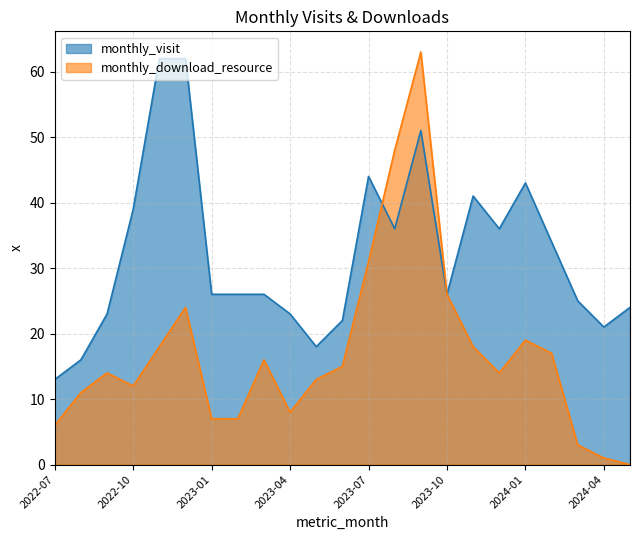

How many interior local valleys does the monthly_visit series have?

5